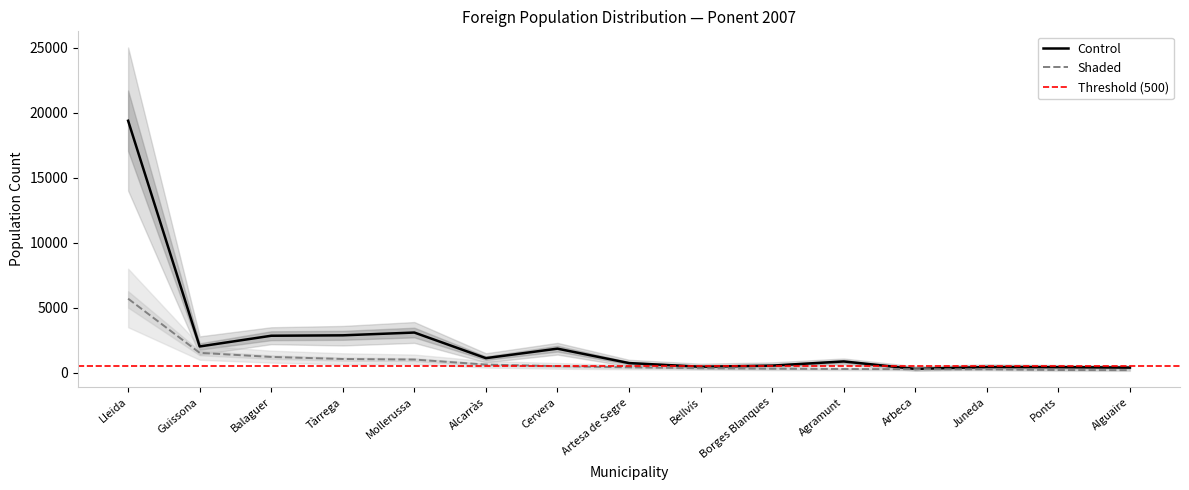

At how many categories does at least one series exceed 3169?

1